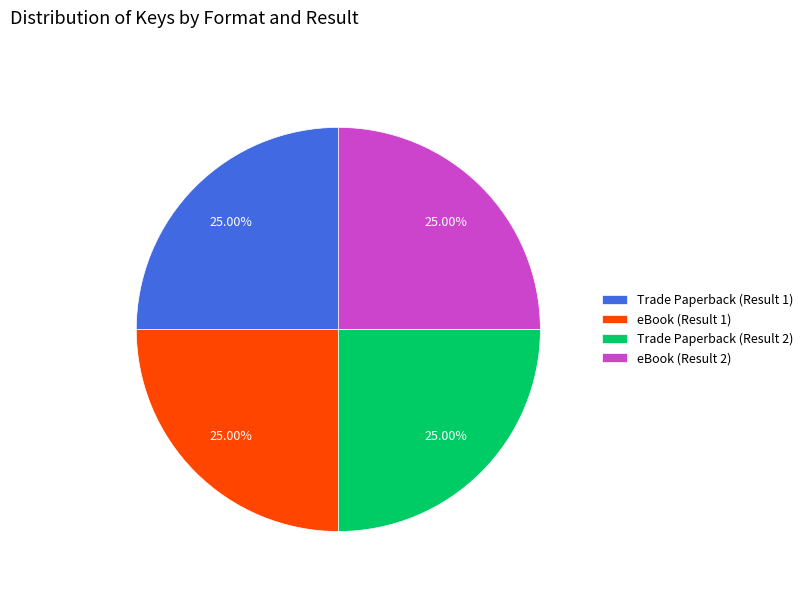

How many slices are in this pie chart?

4